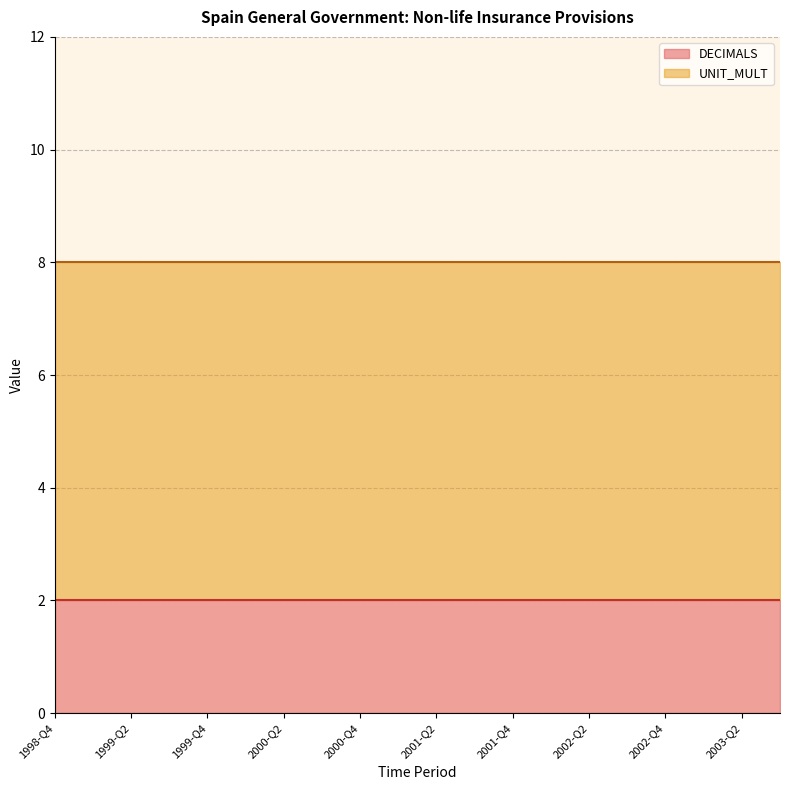

Reading left to right, extract all data points from this chart.

DECIMALS: 2	2	2	2	2	2	2	2	2	2	2	2	2	2	2	2	2	2	2	2
UNIT_MULT: 6	6	6	6	6	6	6	6	6	6	6	6	6	6	6	6	6	6	6	6